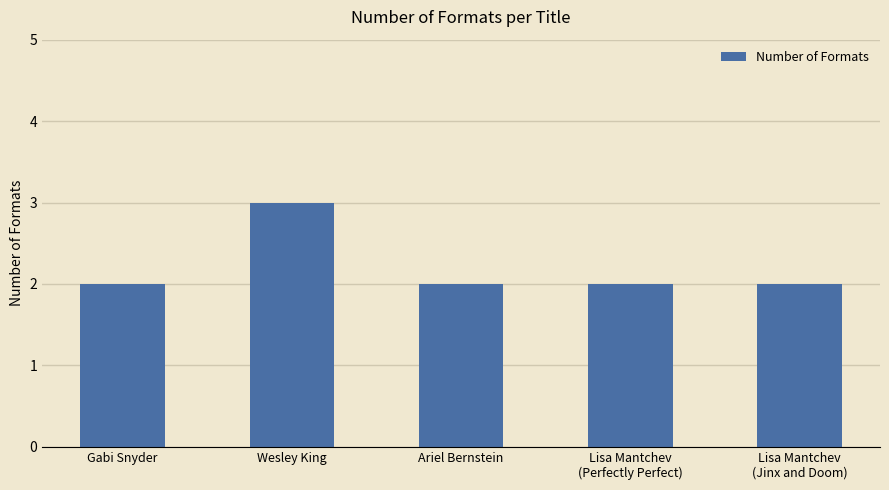

The chart shows a value of 3 at Gabi Snyder. True or false?

False